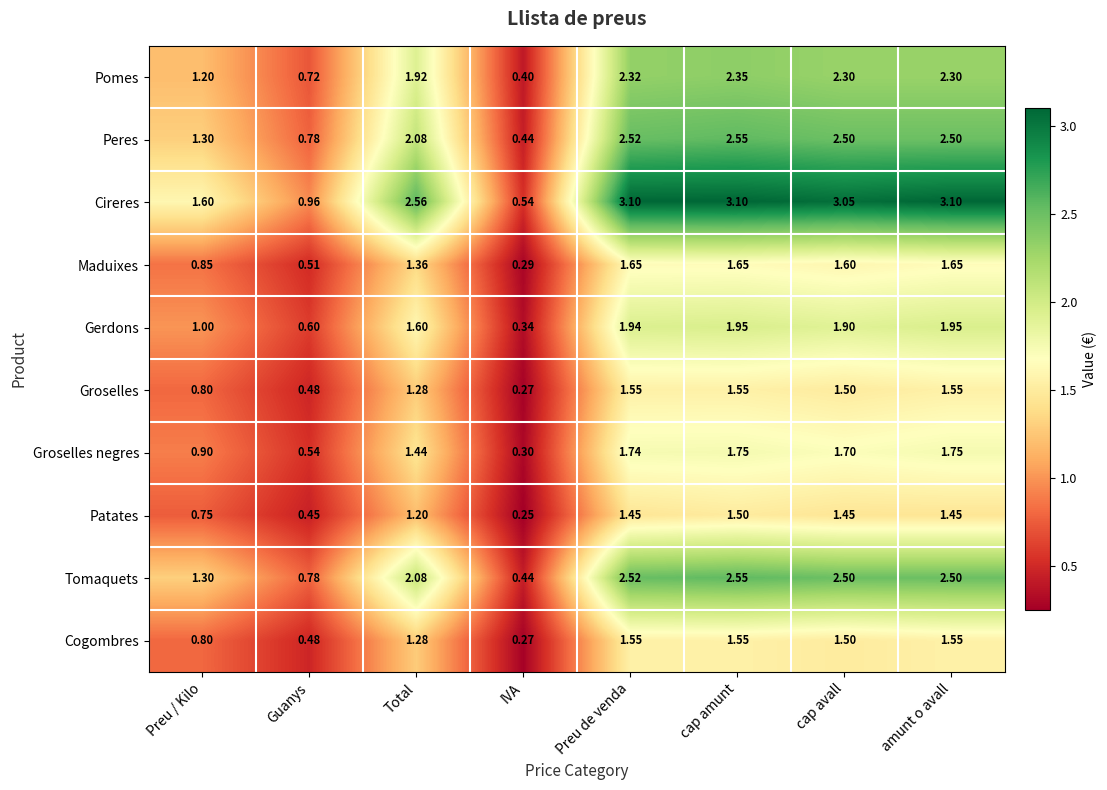

How many values in the Pomes series exceed 2?

4